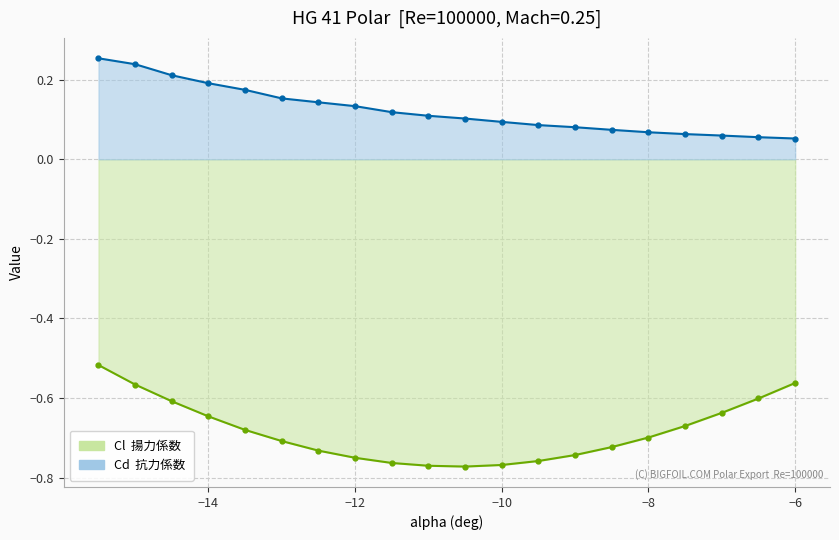

What is the minimum value for Cl?

-0.8